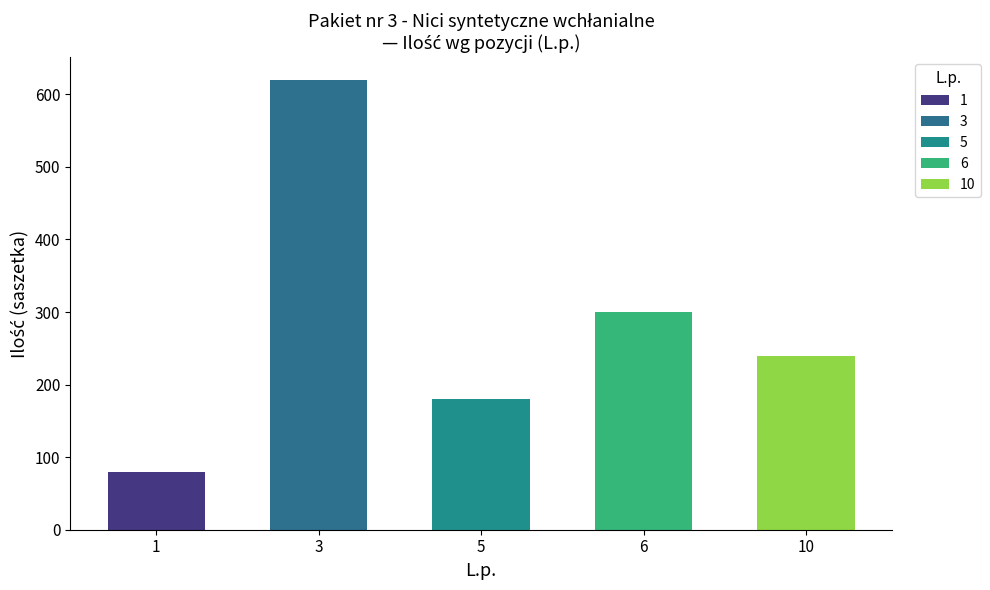

Which label corresponds to the largest value in the chart?

3